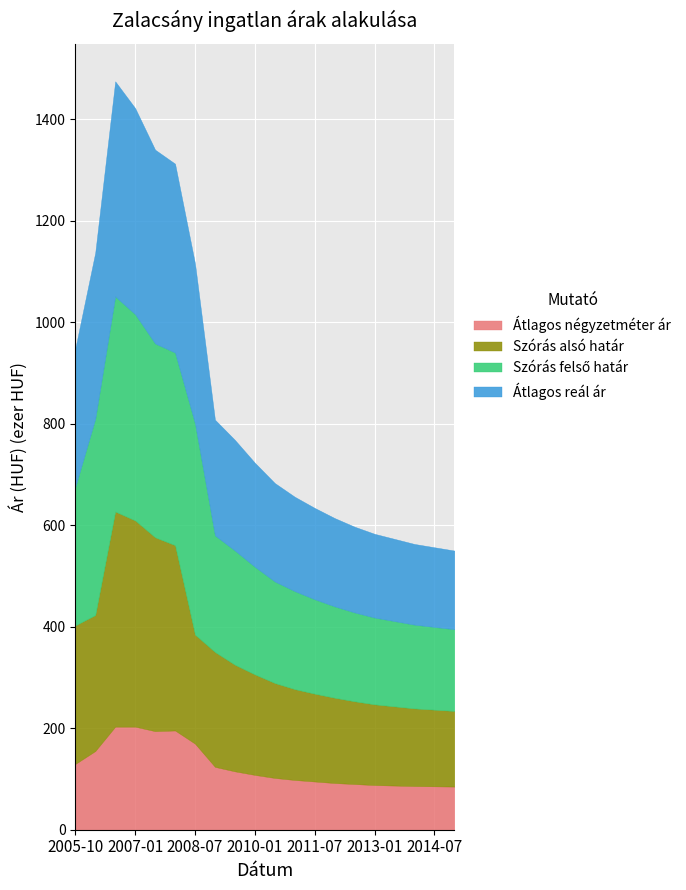

What is the value of the Átlagos reál ár point at the 8th from the left?

227988